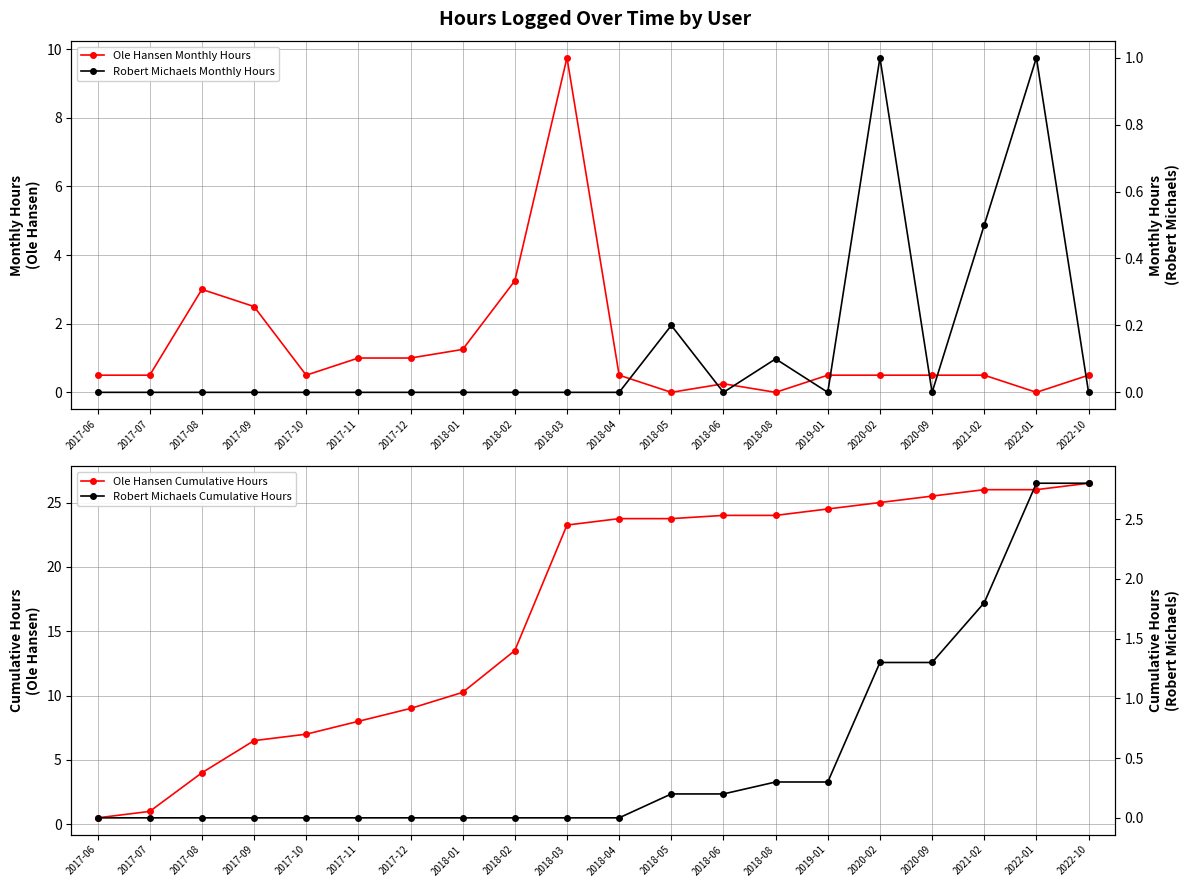

Between 2018-05 and 2018-03, which is larger?

2018-03